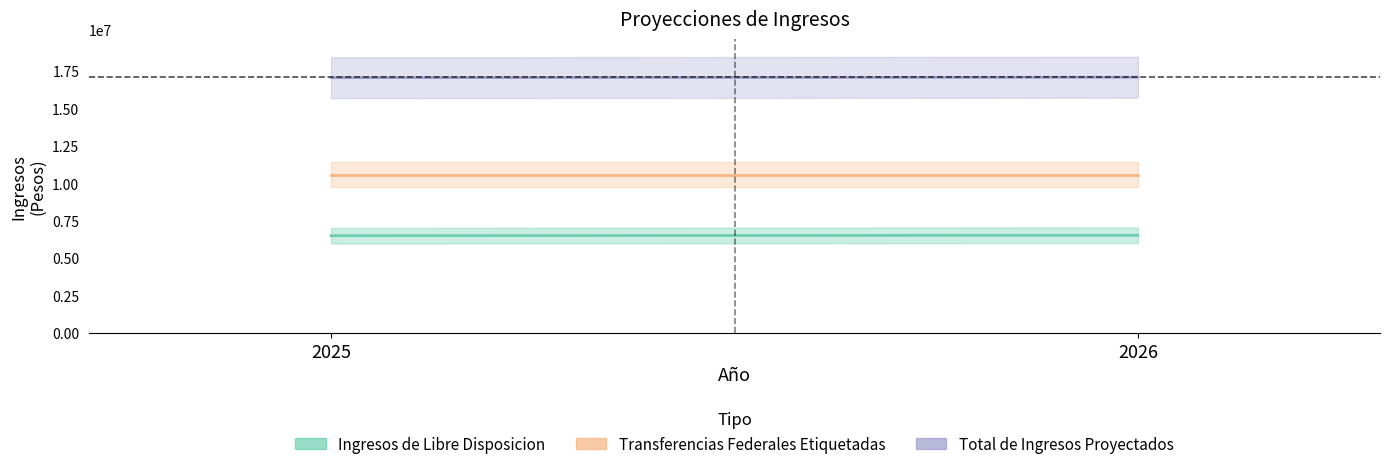

How many data points in Total de Ingresos Proyectados are less than 17065050?

1